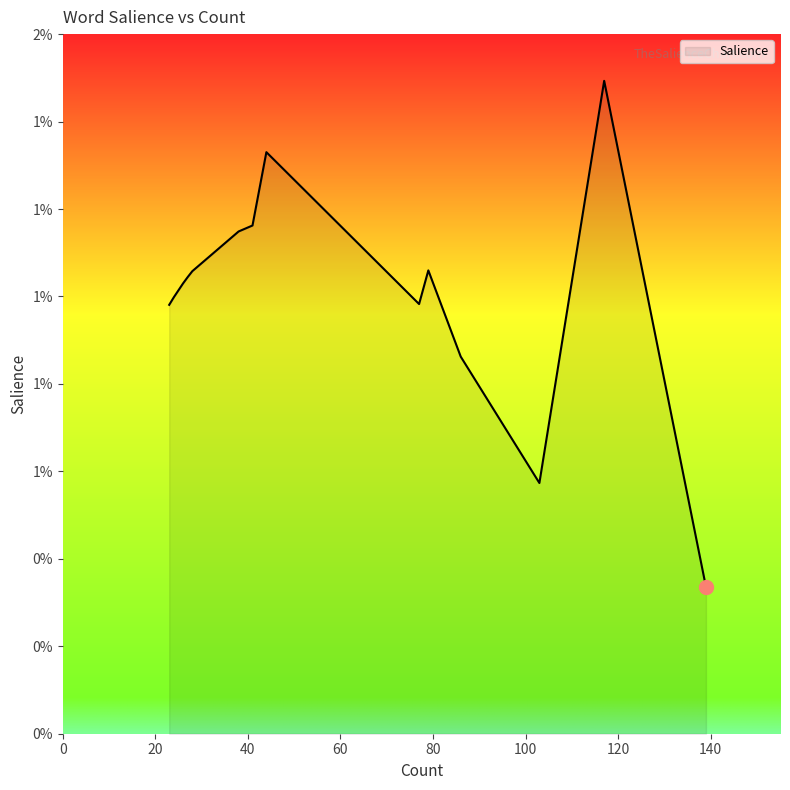

How many interior local peaks (higher than both neighbors) does the data have?

3